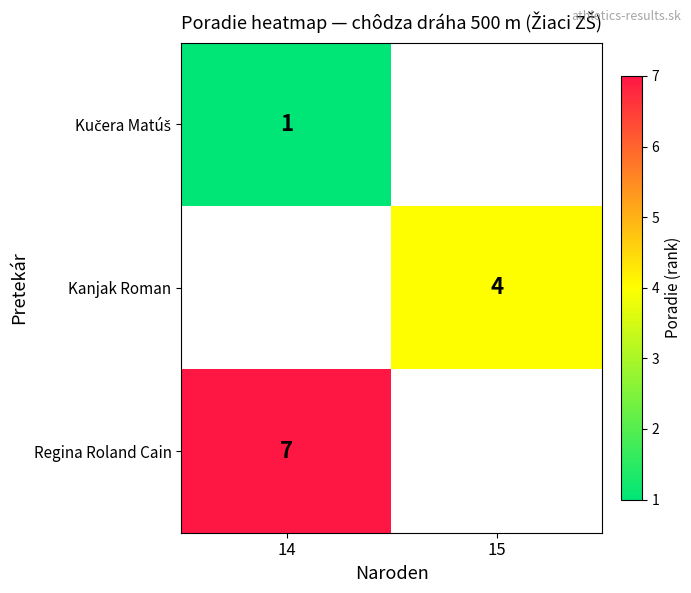

At how many categories does at least one series exceed 1?

2